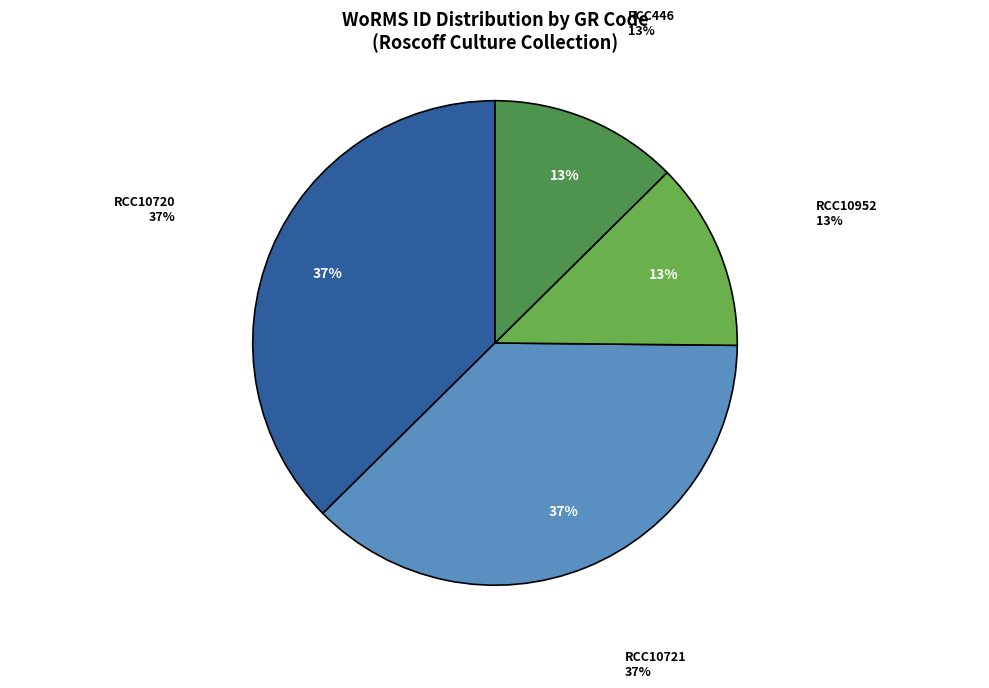

Which has a higher value, RCC10952 or RCC446?

RCC10952